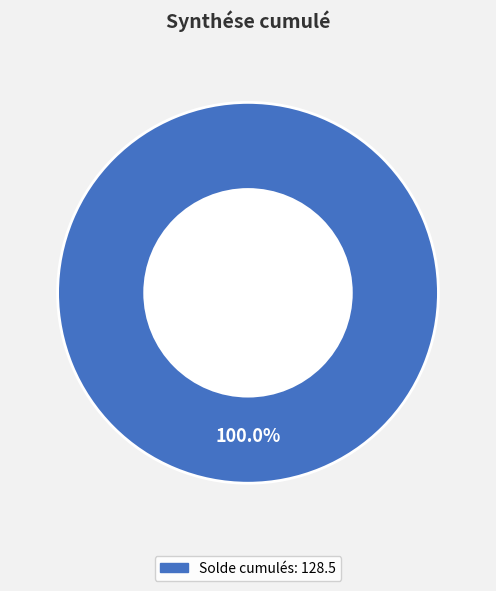

Count the number of slices in the pie.

1